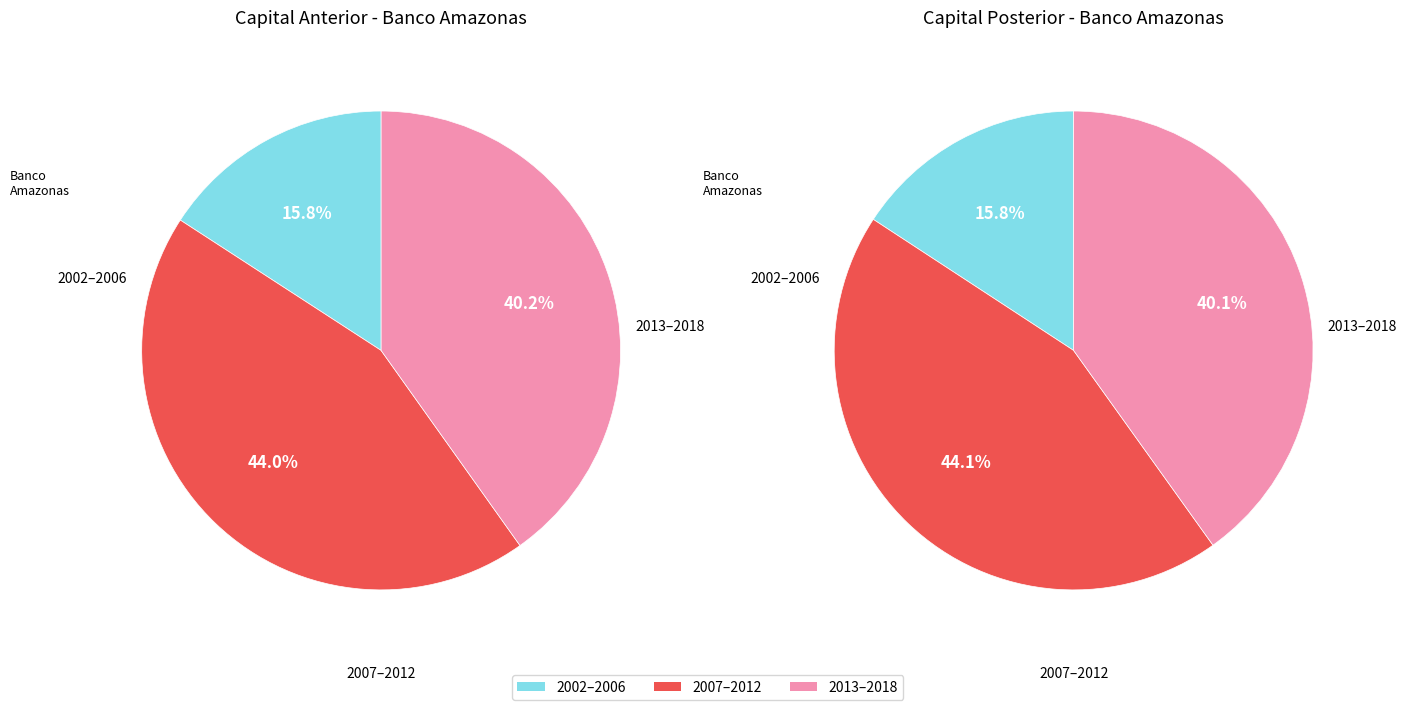

Rank the series at 2004-03-26 from highest to lowest value.

Capital Anterior, Capital Posterior